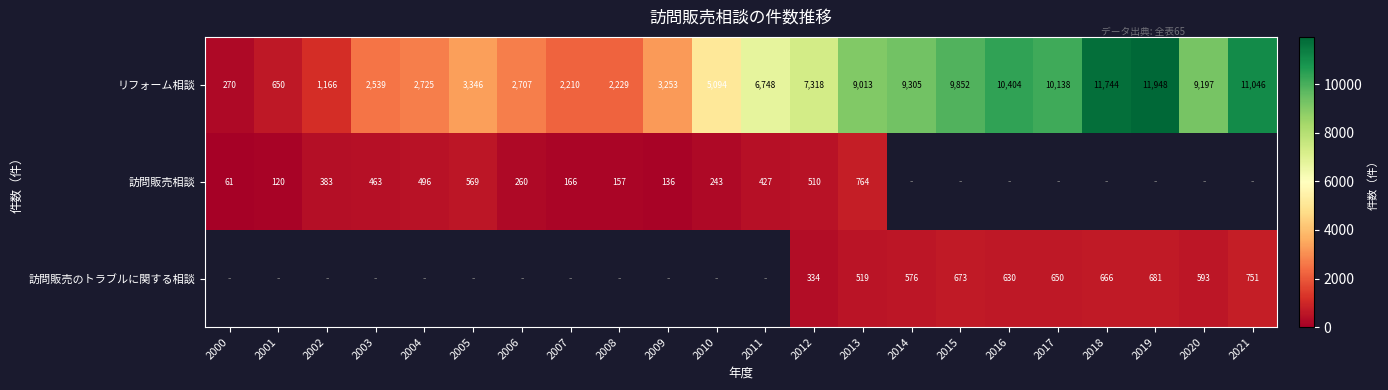

What is the difference between the highest and lowest values at 2003?

2076.0